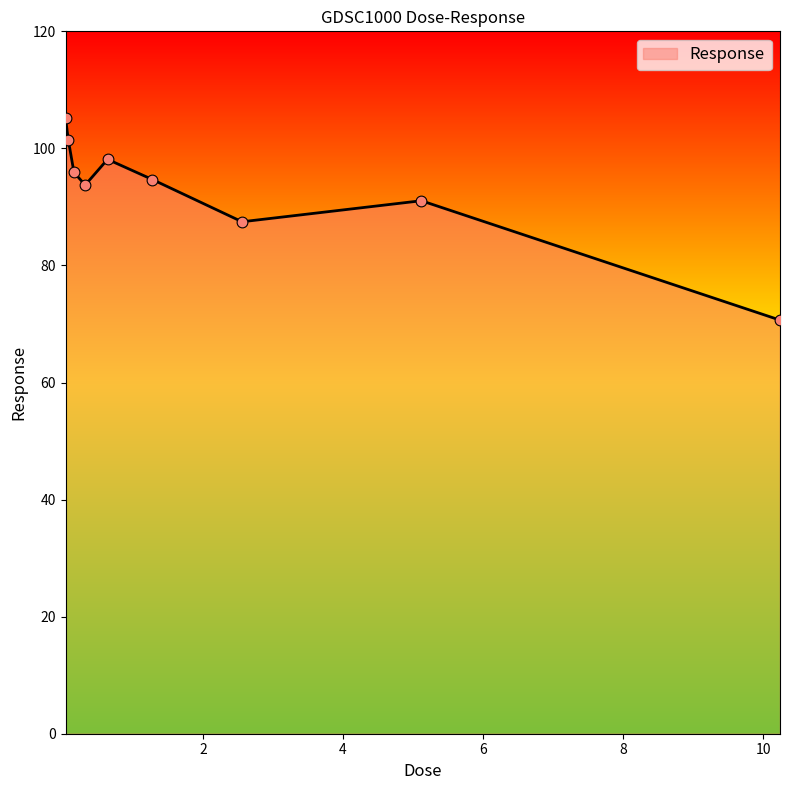

What is the minimum value shown in the chart?

70.7